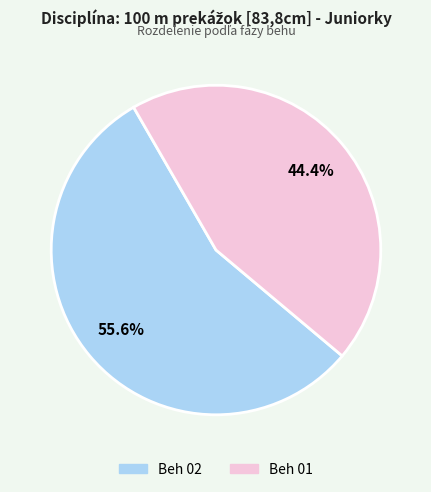

Which has a higher value, Beh 01 or Beh 02?

Beh 02